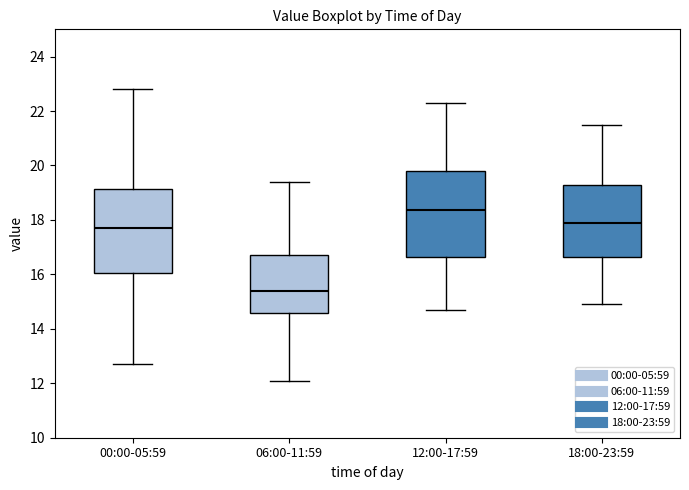

Reading left to right, read every box against the y-axis: the position of its median line, the range the box covers, and the ends of its whiskers. The values are not printed on the chart, so give them approximately, as read against the axis.

00:00-05:59: median 17.8, box 16.0 to 19.2, whiskers 12.8 to 22.8
06:00-11:59: median 15.4, box 14.6 to 16.8, whiskers 12.2 to 19.4
12:00-17:59: median 18.4, box 16.6 to 19.8, whiskers 14.8 to 22.4
18:00-23:59: median 18.0, box 16.6 to 19.4, whiskers 15.0 to 21.6